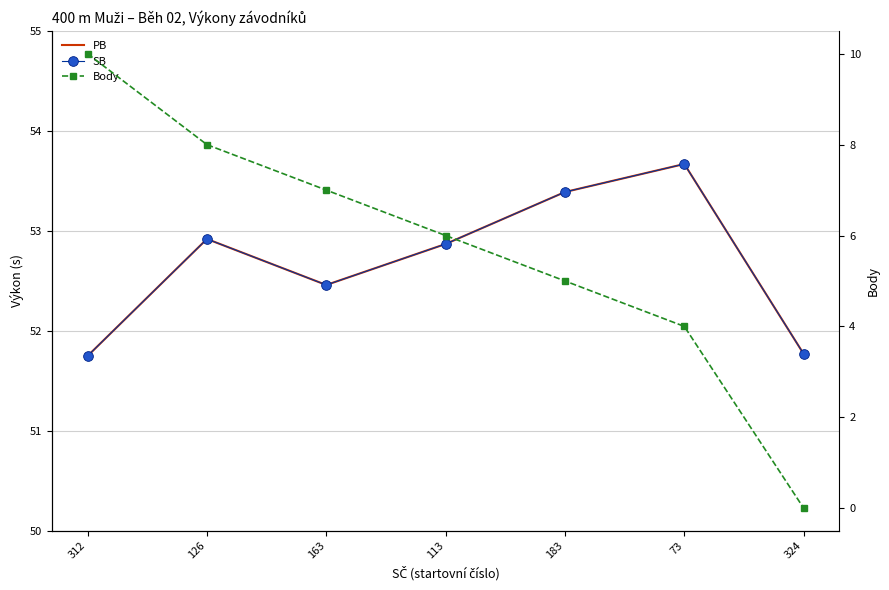

How many series are shown in this chart?

3